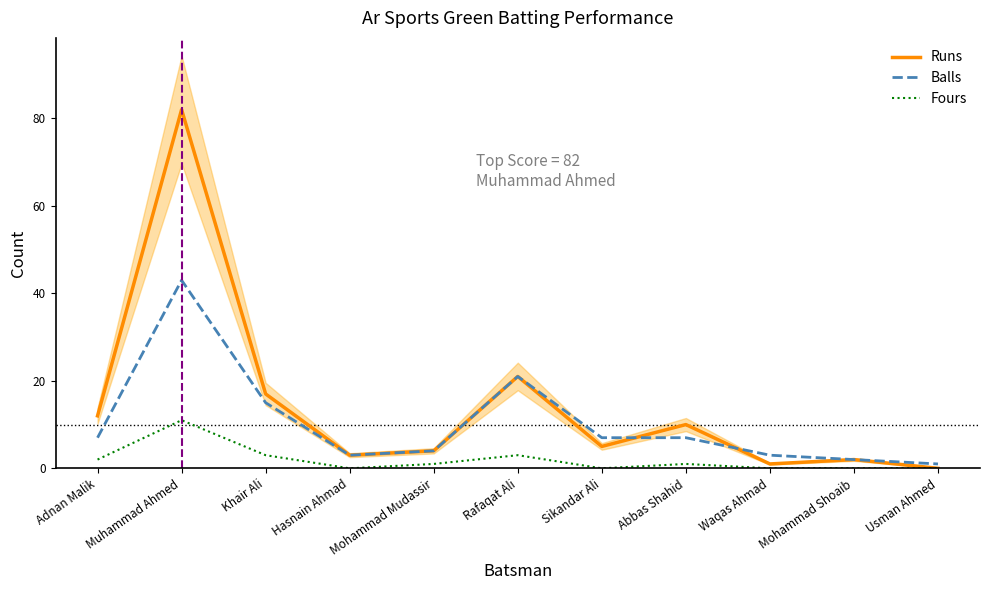

Reading left to right, extract all data points from this chart.

Runs: Adnan Malik=12	Muhammad Ahmed=82	Khair Ali=17	Hasnain Ahmad=3	Mohammad Mudassir=4	Rafaqat Ali=21	Sikandar Ali=5	Abbas Shahid=10	Waqas Ahmad=1	Mohammad Shoaib=2	Usman Ahmed=0
Balls: Adnan Malik=7	Muhammad Ahmed=43	Khair Ali=15	Hasnain Ahmad=3	Mohammad Mudassir=4	Rafaqat Ali=21	Sikandar Ali=7	Abbas Shahid=7	Waqas Ahmad=3	Mohammad Shoaib=2	Usman Ahmed=1
Fours: Adnan Malik=2	Muhammad Ahmed=11	Khair Ali=3	Hasnain Ahmad=0	Mohammad Mudassir=1	Rafaqat Ali=3	Sikandar Ali=0	Abbas Shahid=1	Waqas Ahmad=0	Mohammad Shoaib=0	Usman Ahmed=0